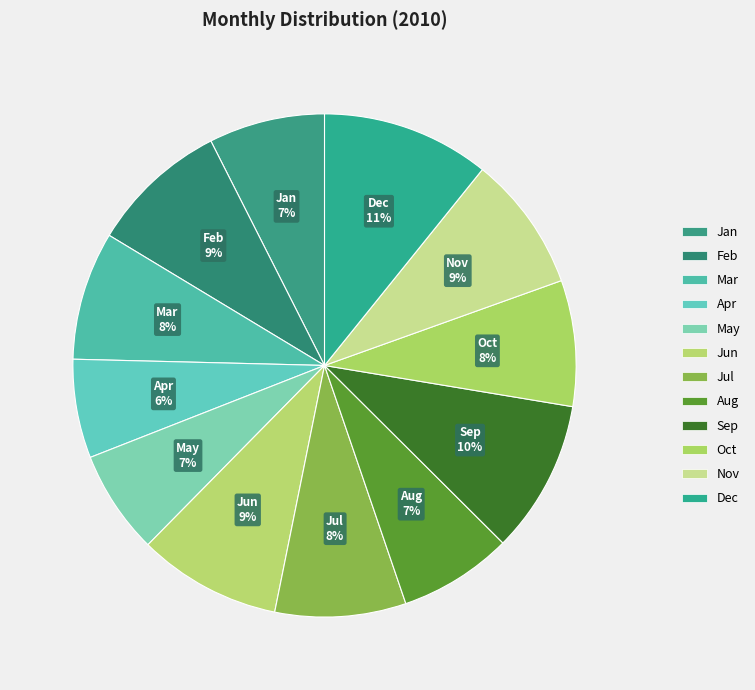

How many segments does this pie chart have?

12